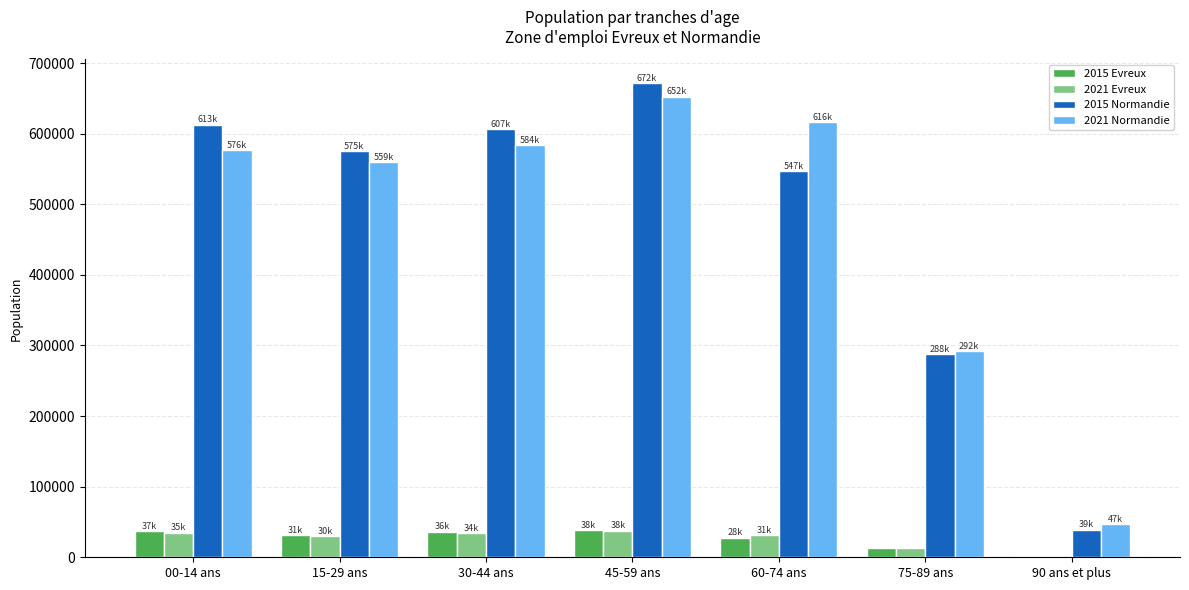

At which label does 2015 Normandie reach its peak?

45-59 ans